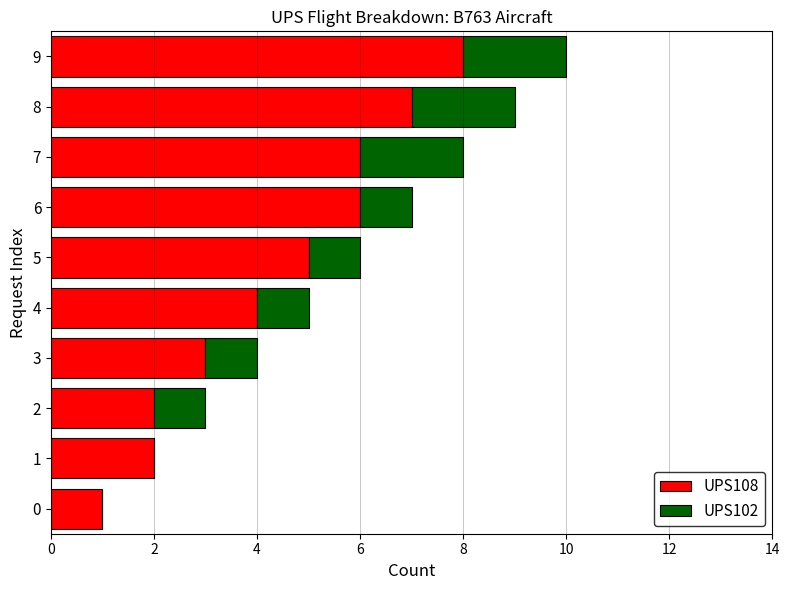

At which category is the sum across all series the highest?

9